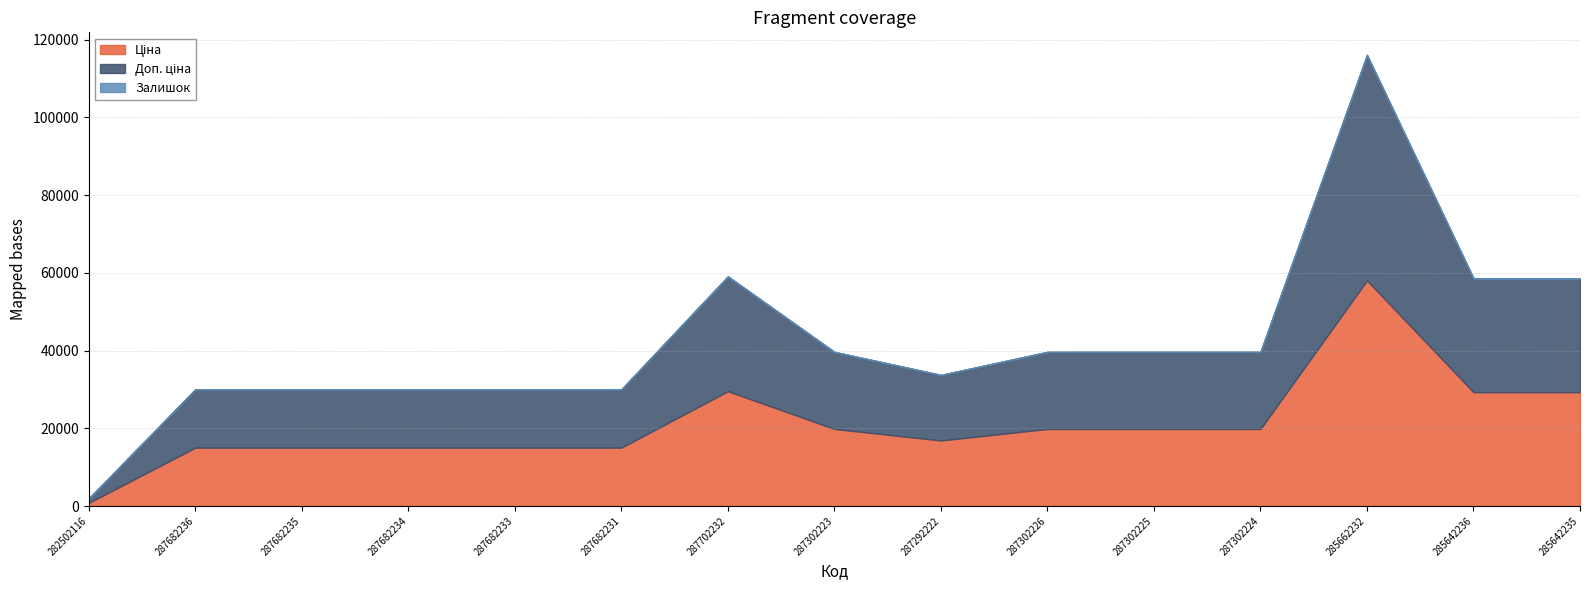

What is the total value across all series at 287682235?

30038.4